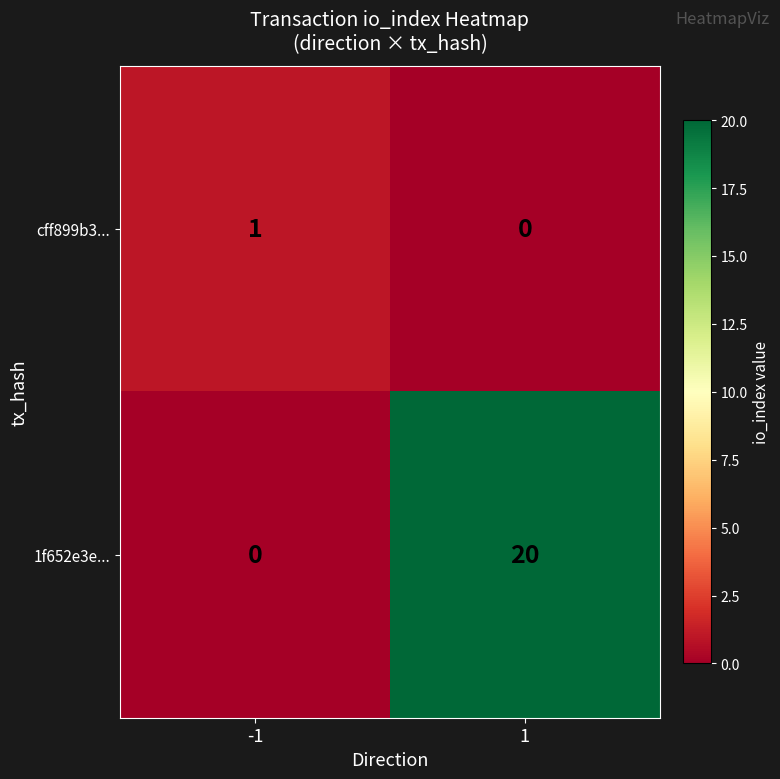

Reading left to right, what are all the values shown in this chart?

cff899b3...: 1	0
1f652e3e...: 0	20